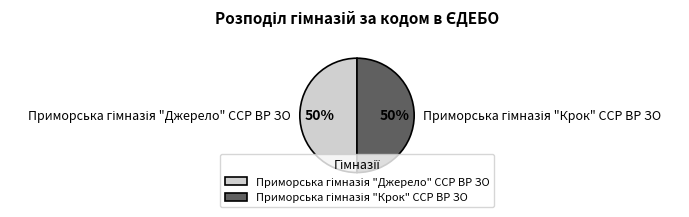

How many slices are in this pie chart?

2